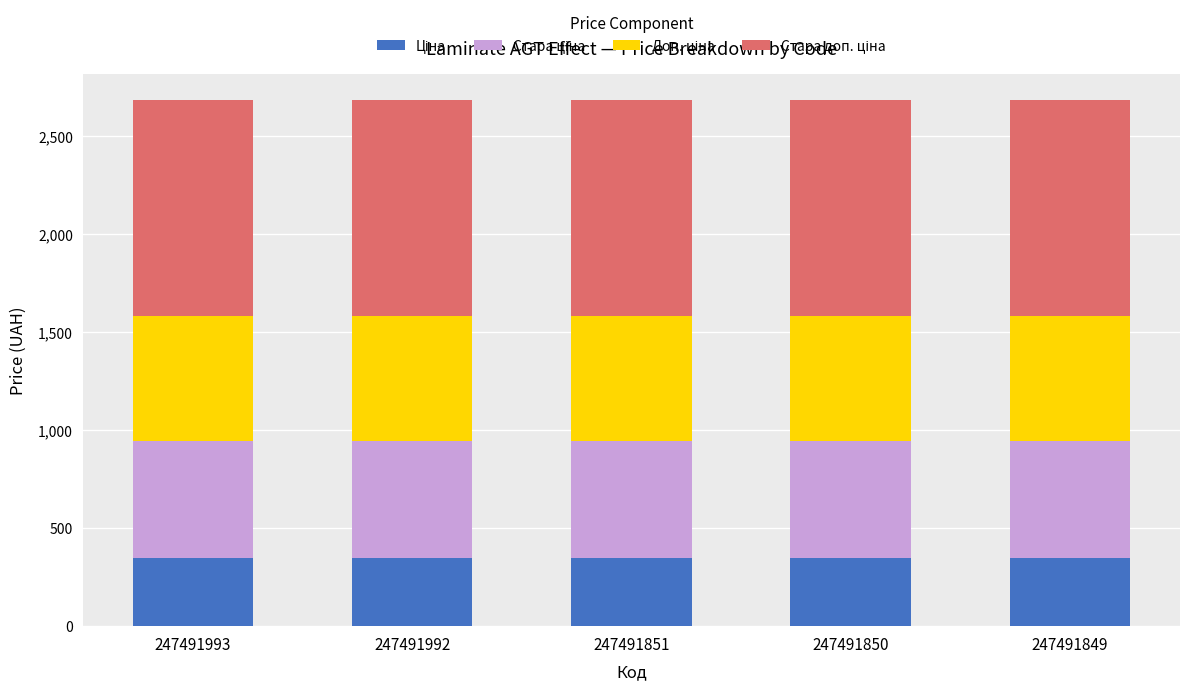

What is the total value across all series at 247491992?

2679.5